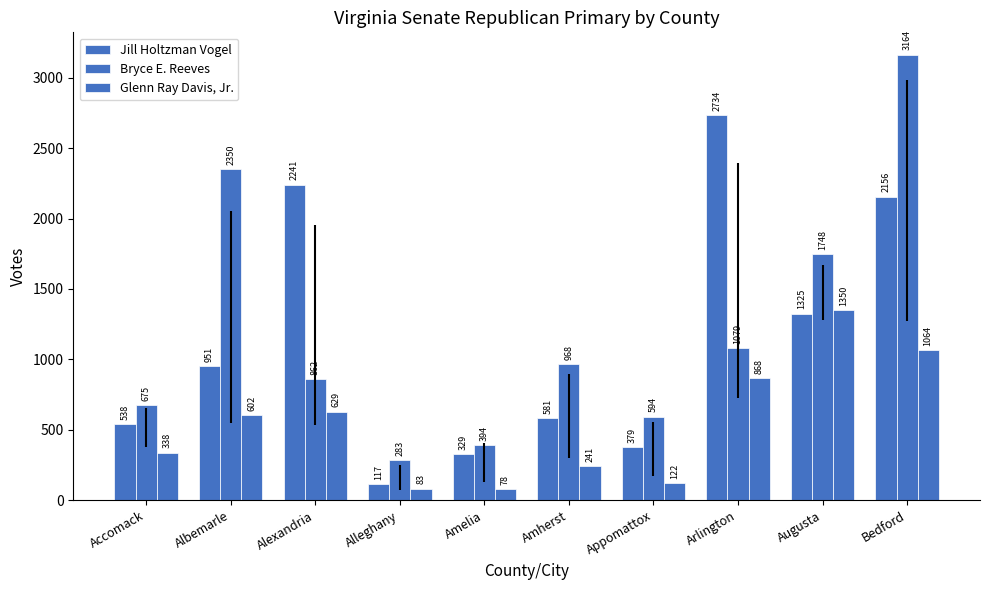

Count the number of categories in the chart.

10